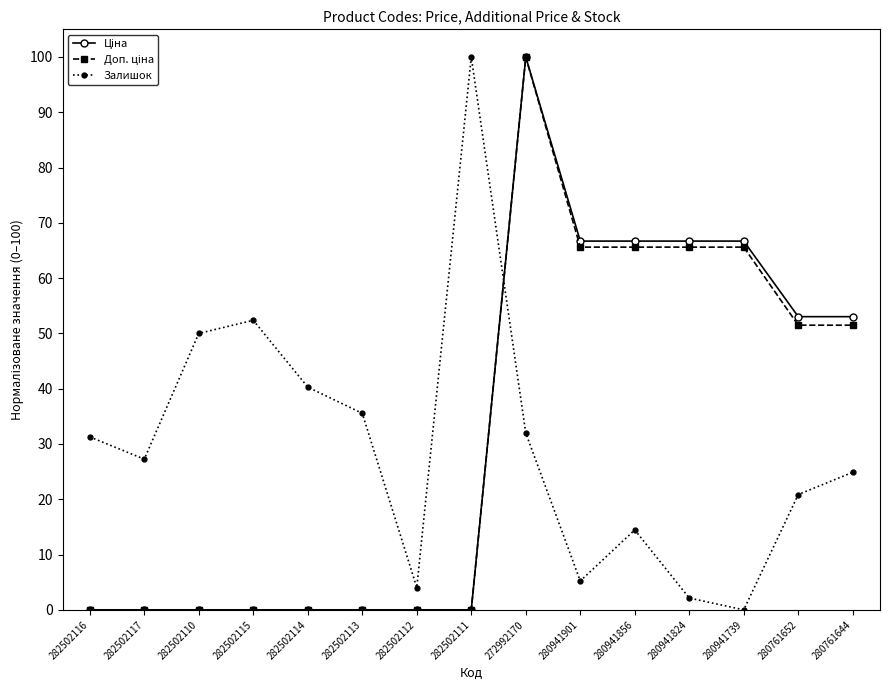

Which category has the highest value in the Залишок series?

282502111